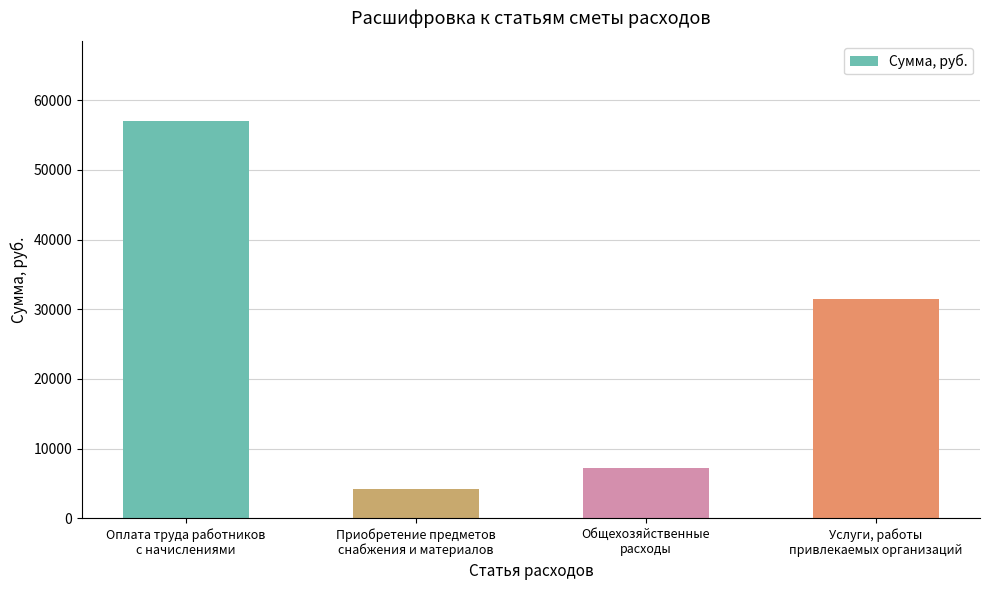

What is the smallest value displayed?

4200.0